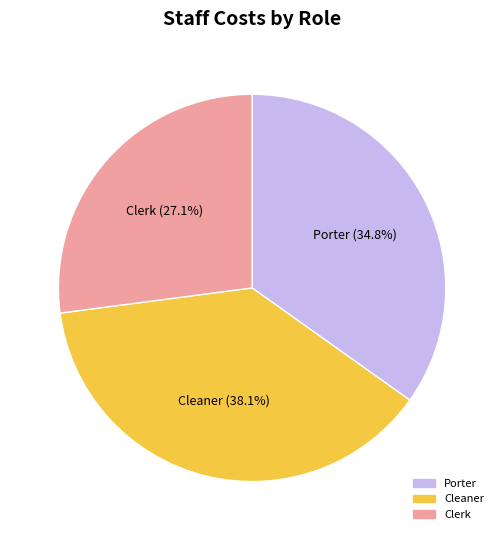

To the nearest percent, what portion does Porter represent?

35%